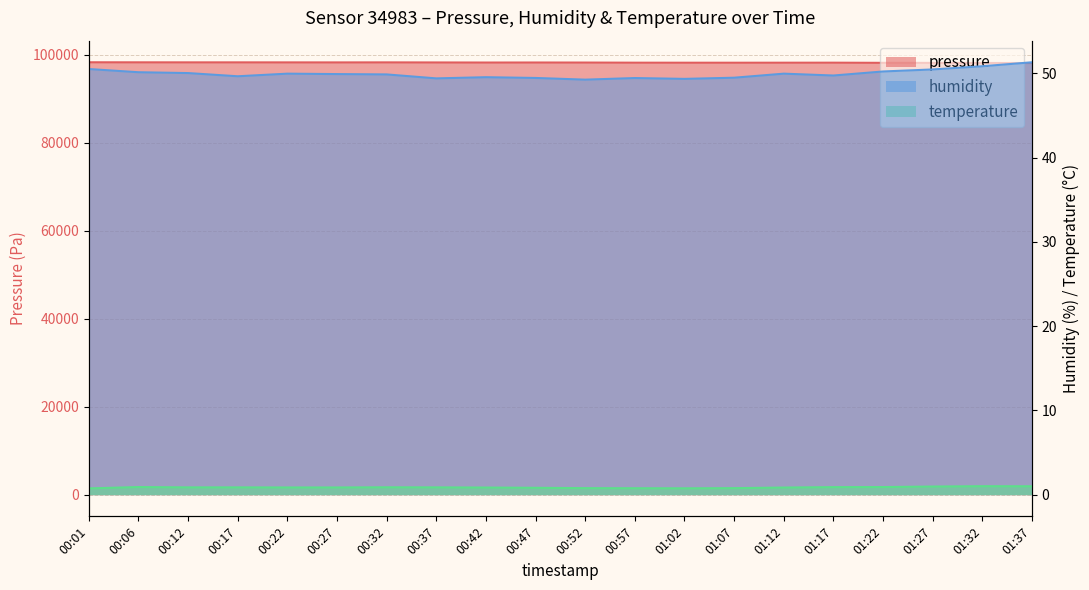

Is it true that pressure equals 98244.3 at 00:27?

True